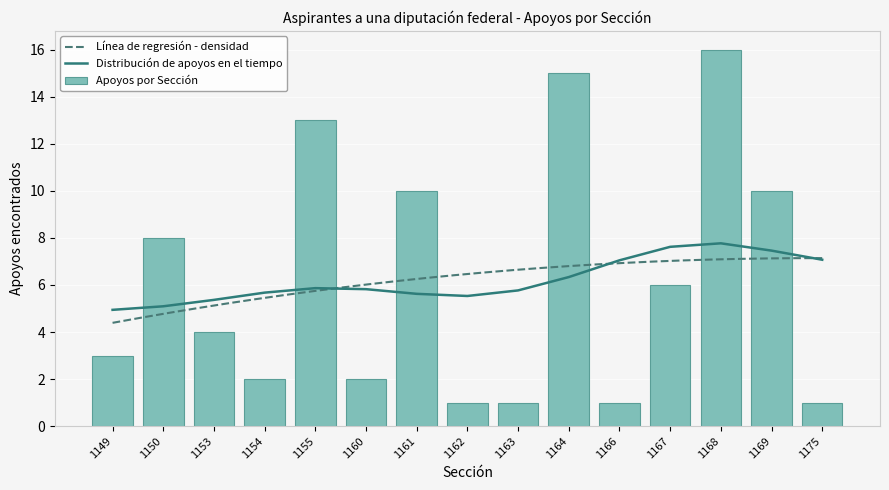

What is the sum of the values at 1175 and 1150?

9